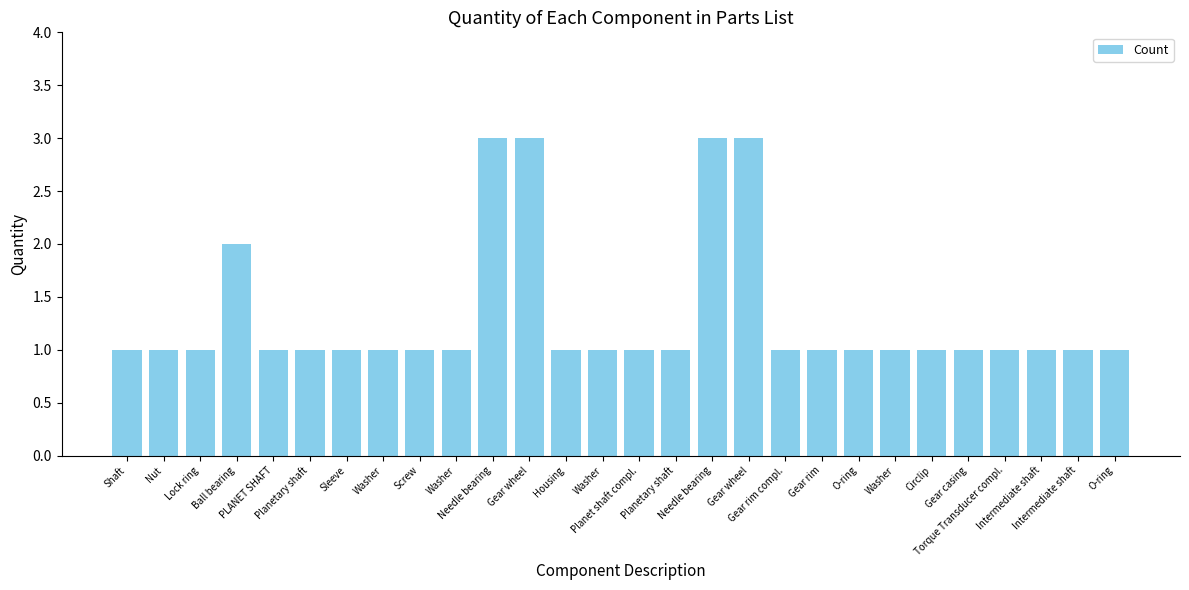

Between Planet shaft compl. and Shaft, which is larger?

Planet shaft compl.